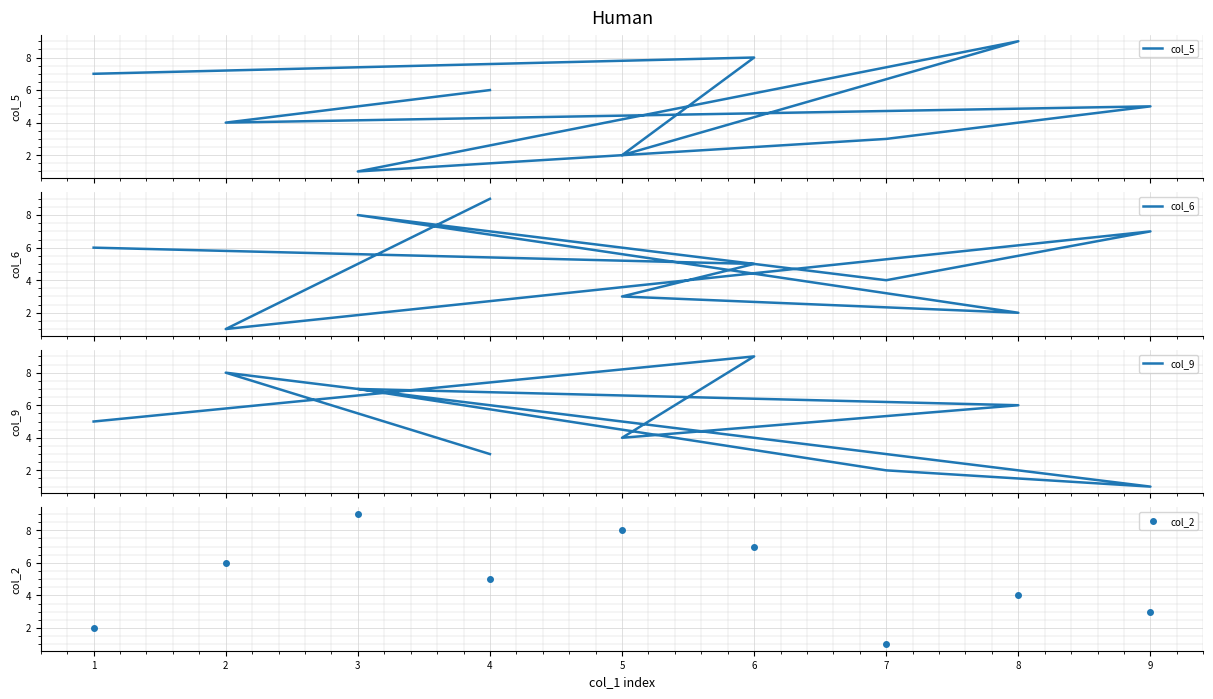

How many data points in col_9 are less than 5?

4